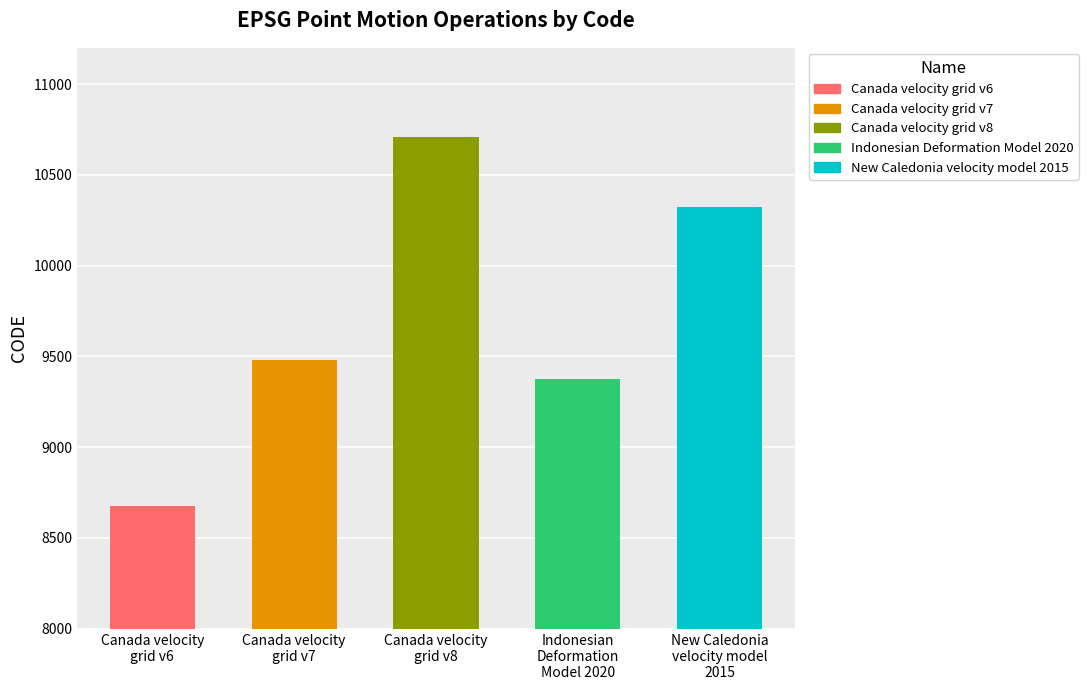

What value does the data have at Canada velocity
grid v8, to the nearest 10?

10710